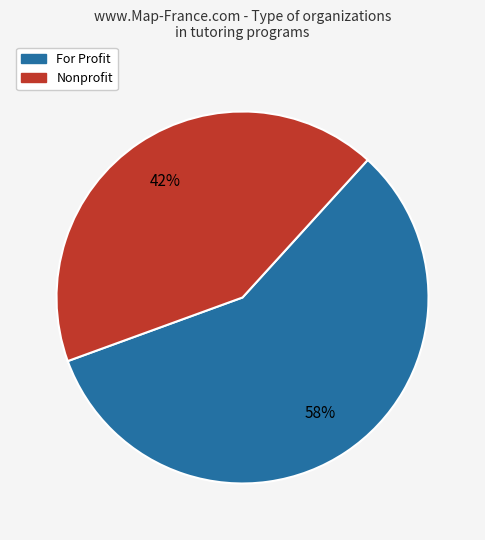

Which slice represents more than half of the pie?

For Profit